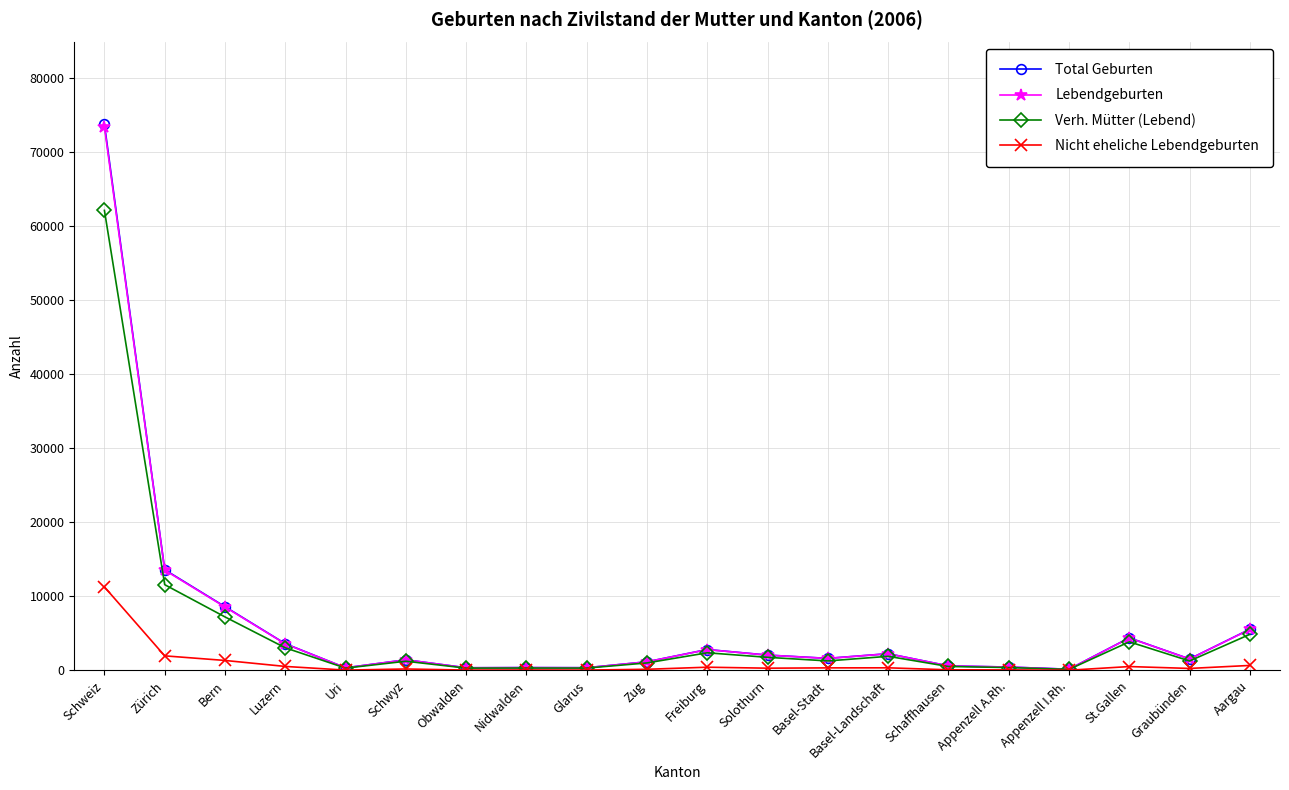

At which label is Total Geburten closest to 36934?

Zürich